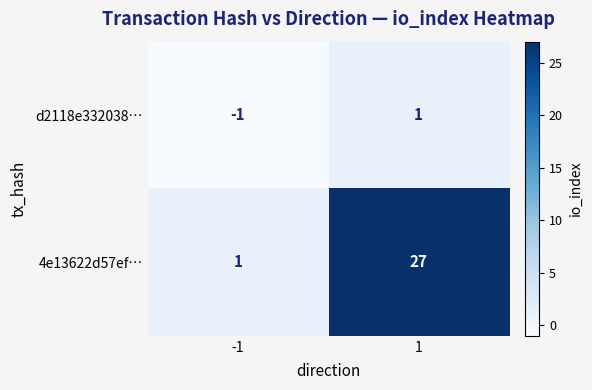

Which series has the widest spread of values?

4e13622d57ef…